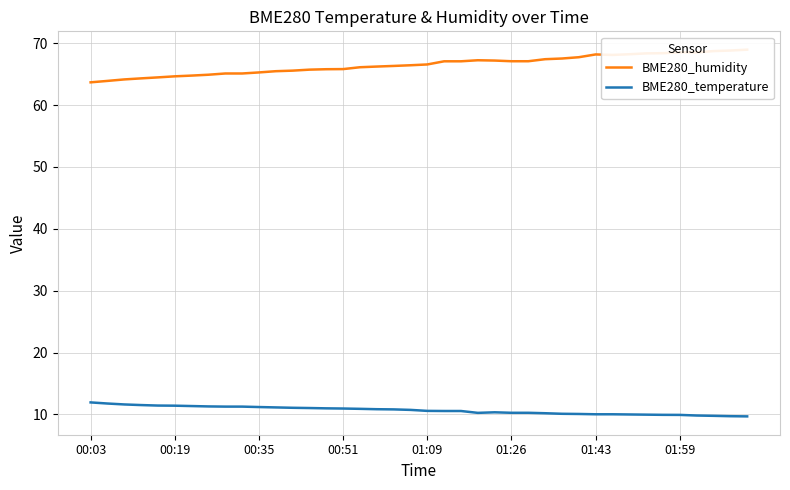

What is the approximate value of BME280_temperature at 16?

10.9